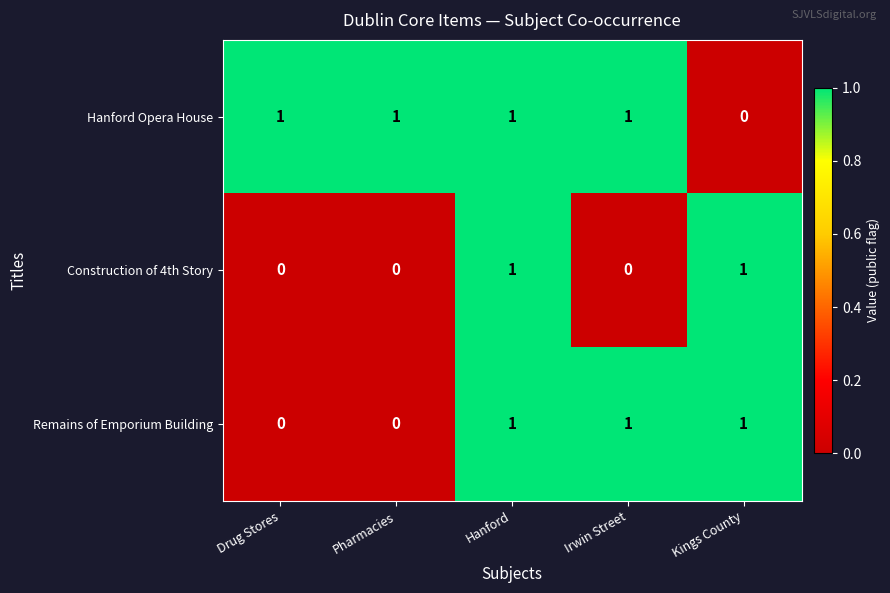

Count the number of data series in this chart.

3